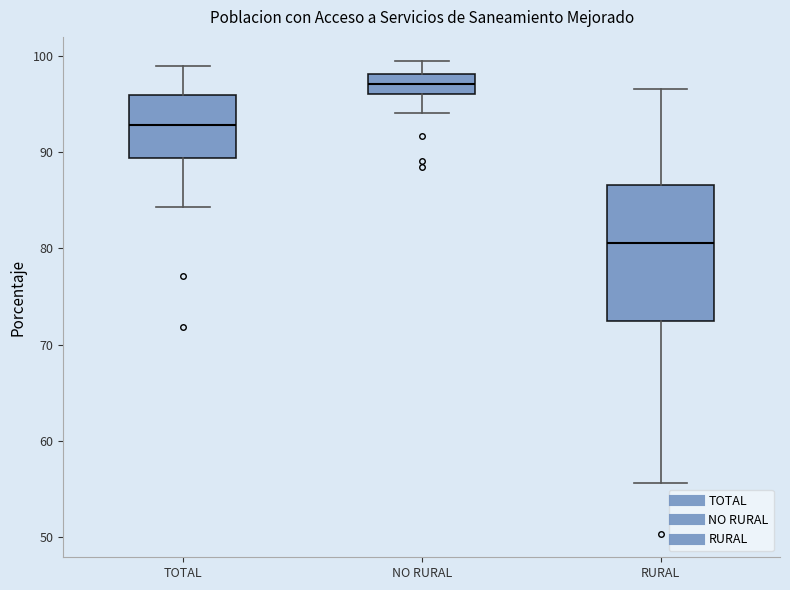

Comparing the boxes themselves (not the whiskers), which one is the tallest?

RURAL